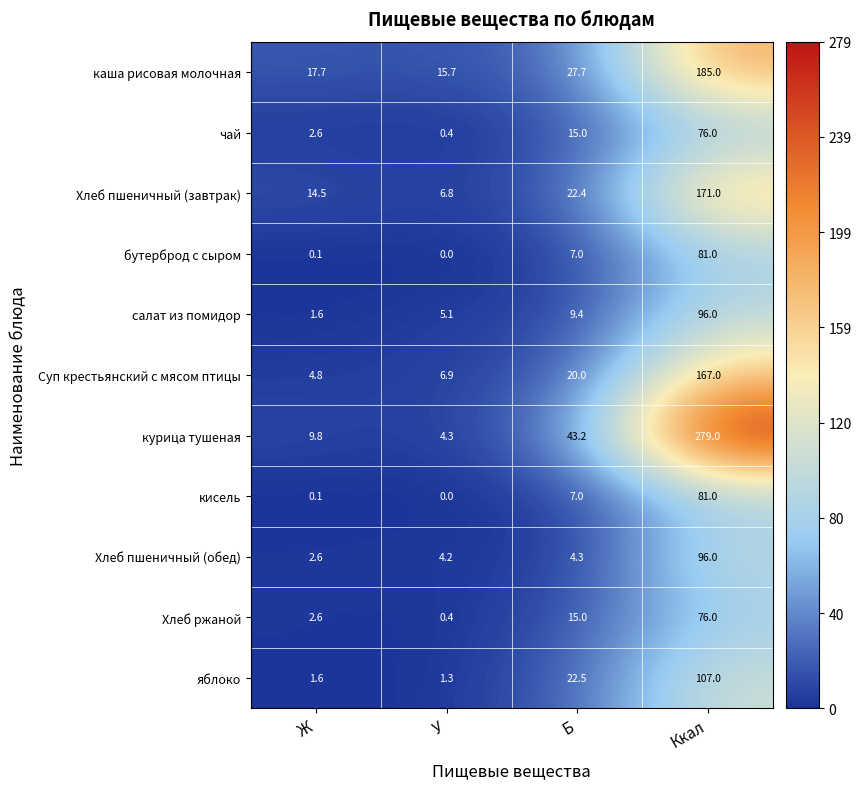

How many values in the Хлеб пшеничный (завтрак) series exceed 22?

2